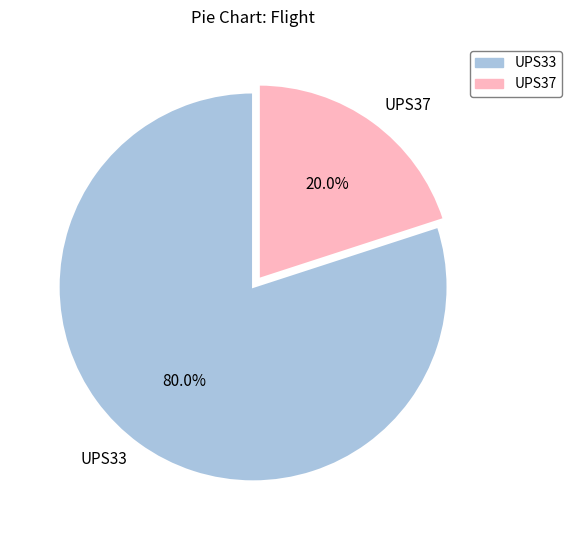

How many slices are in this pie chart?

2